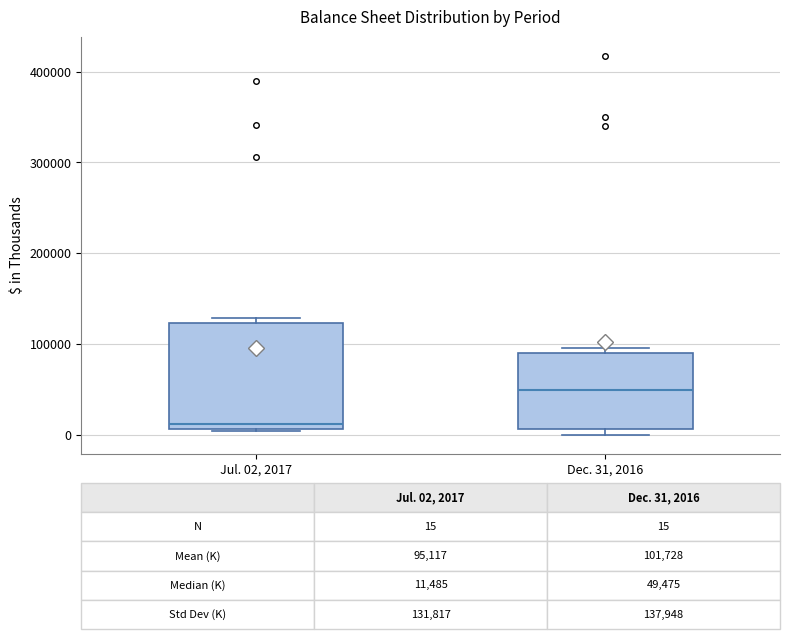

Which box has the lowest median line?

Jul. 02, 2017